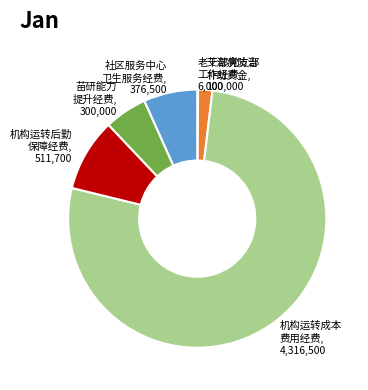

Does any single category account for the majority?

Yes